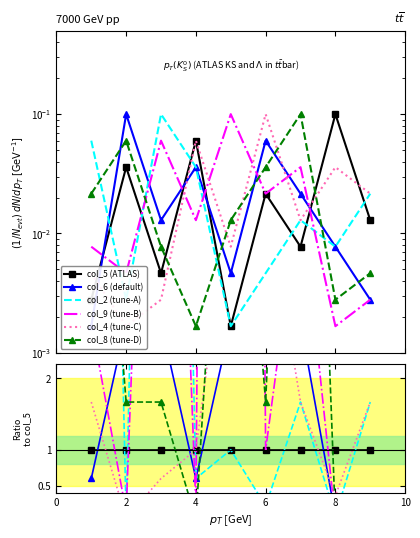

Is this an area chart (filled region under the line)?

No